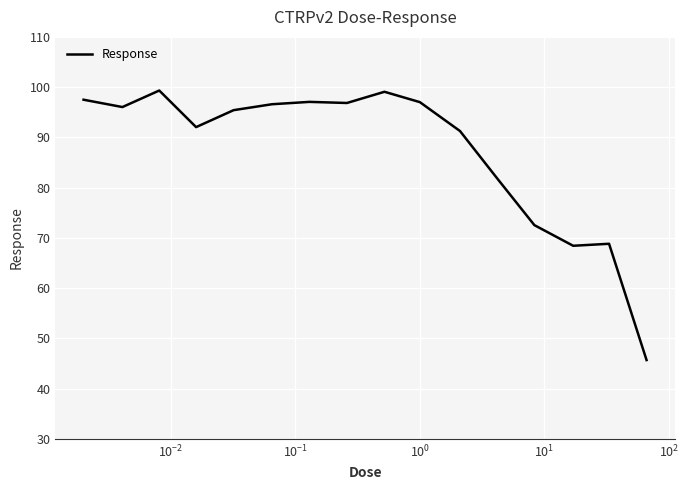

What is the minimum value shown in the chart?

45.7